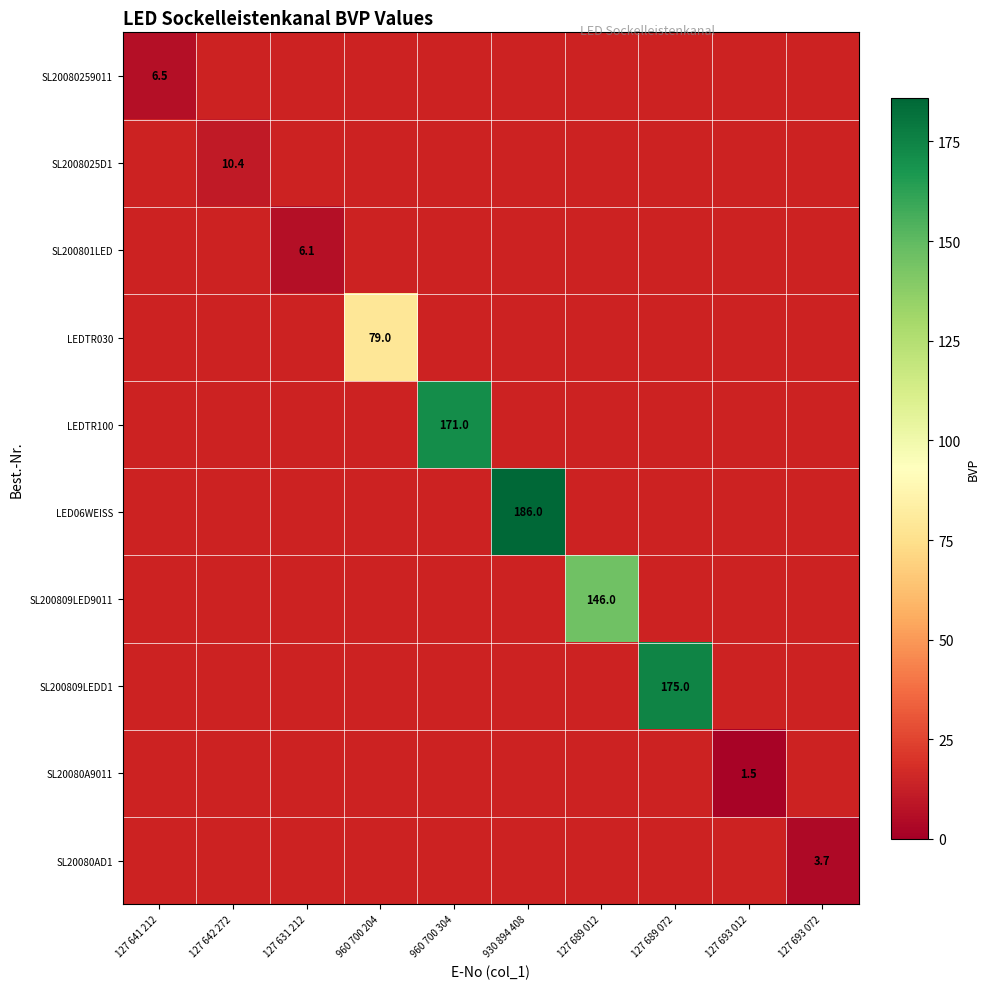

Which has a higher value, 127 641 212 or 127 642 272?

127 642 272